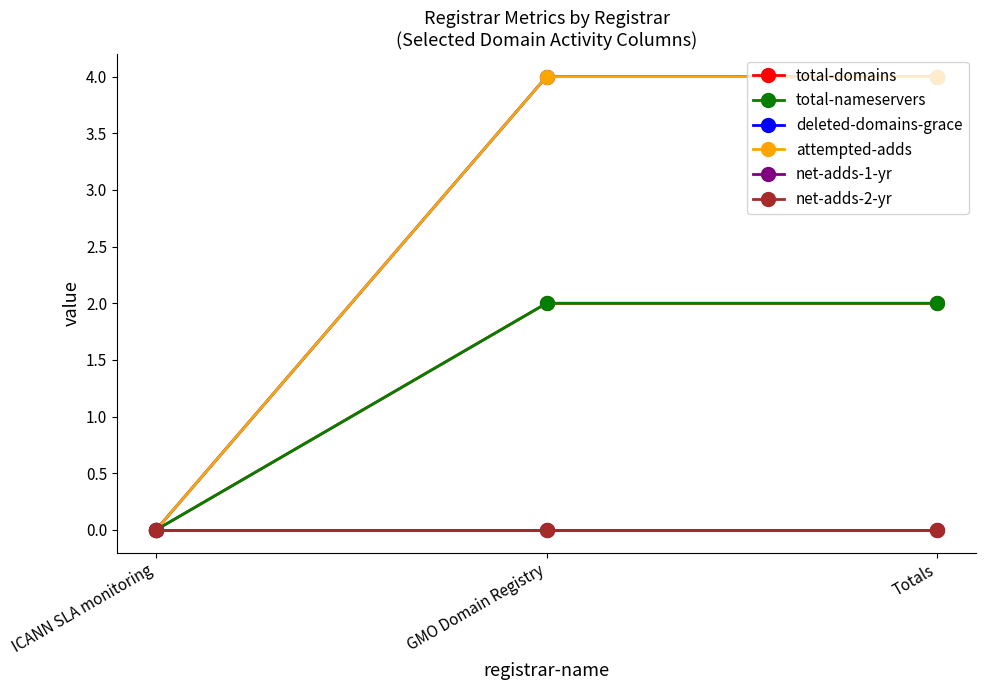

What is the sum of the total-domains values at GMO Domain Registry and ICANN SLA monitoring?

2